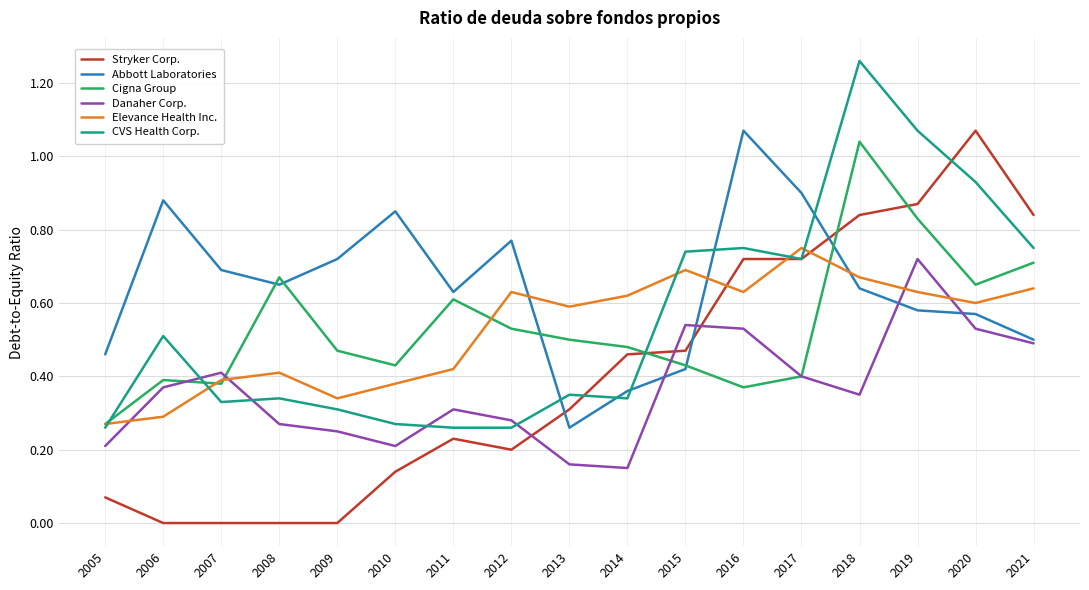

Which category has the highest value across all series?

2018